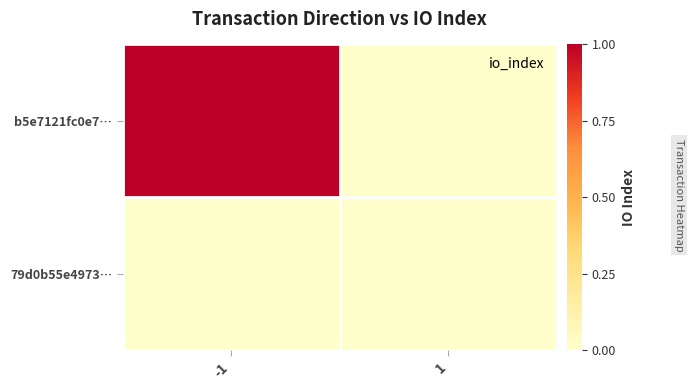

Count the number of categories in the chart.

2